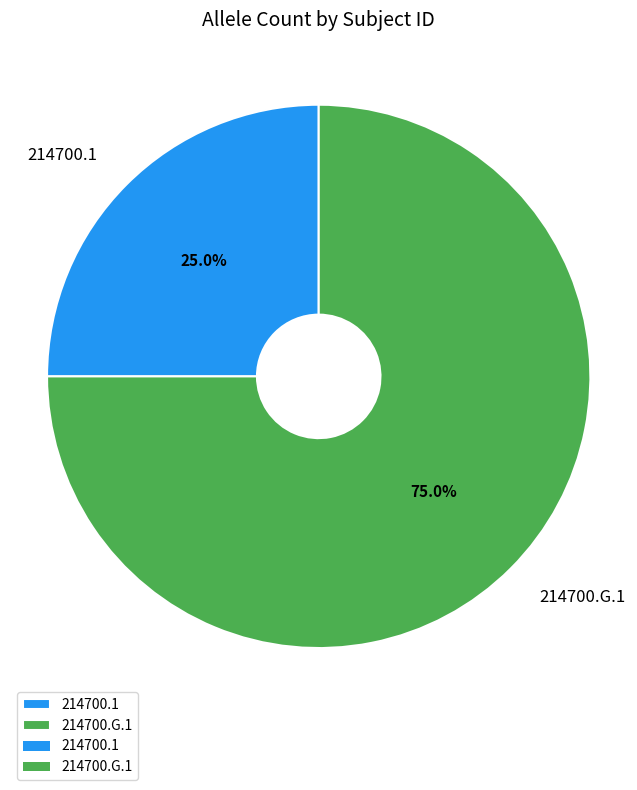

Is 214700.1 the majority of the pie?

No